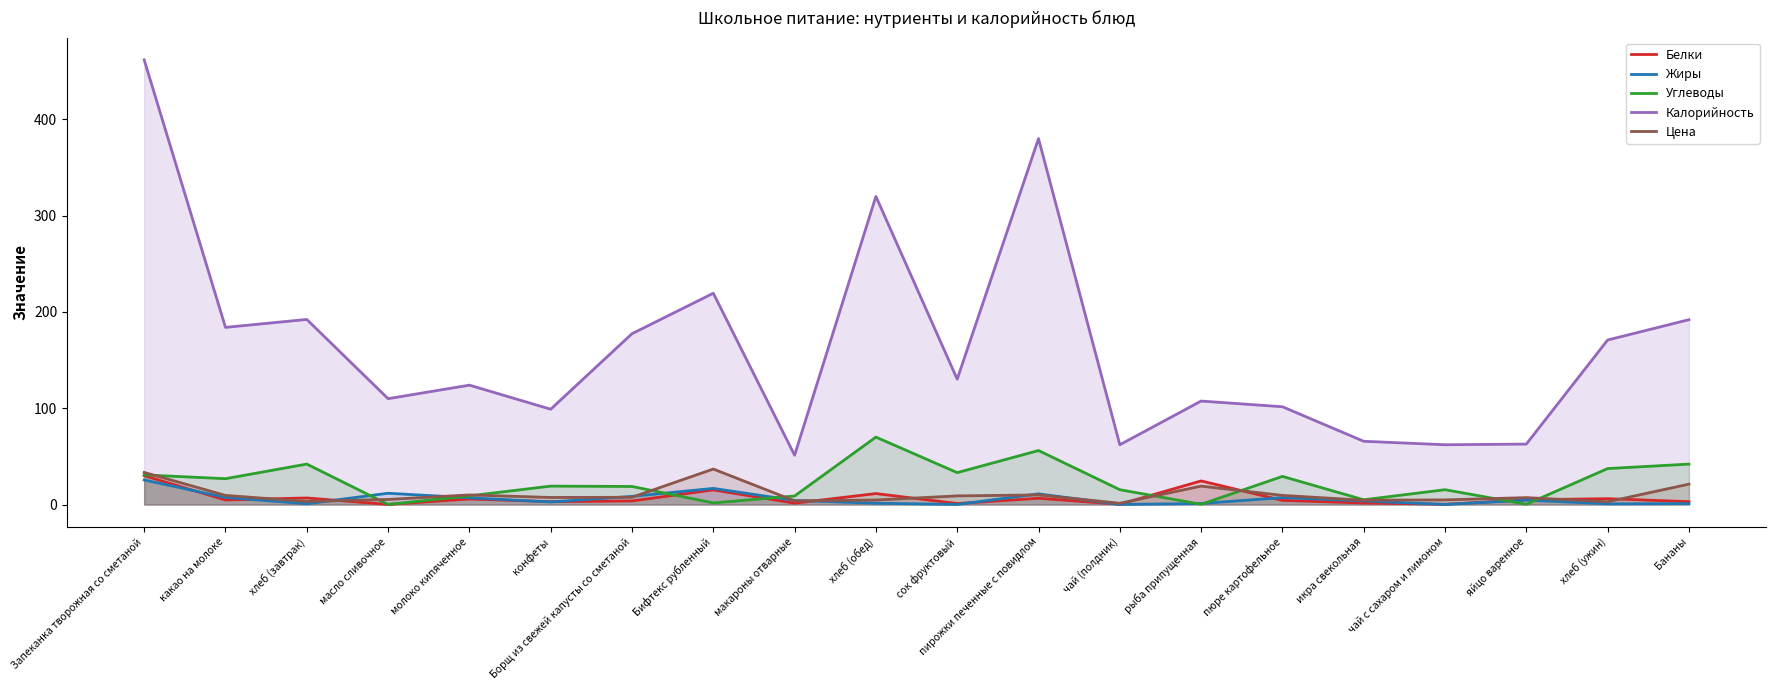

Where does the Калорийность series first go above 130?

Запеканка творожная со сметаной